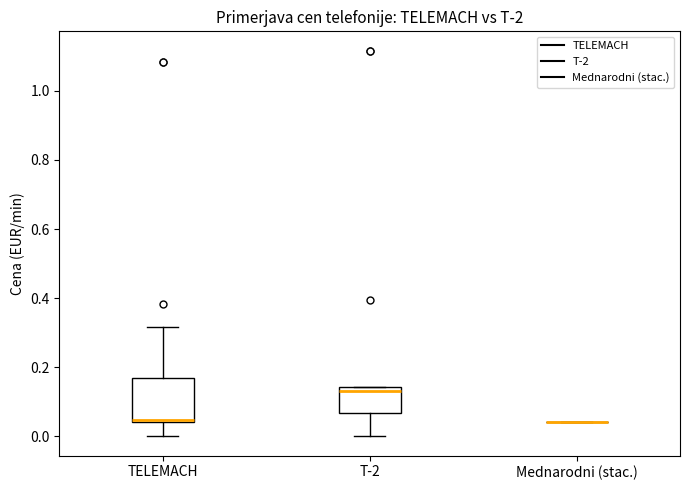

Reading left to right, transcribe this box plot: for each box, give where its median line is, the range the box spans, and where its two whiskers end, as read against the y-axis. The values are not printed on the chart, so give them approximately, as read against the axis.

TELEMACH: median 0.04 (drawn on the box's lower edge), box 0.04 to 0.16, whiskers 0.00 to 0.32
T-2: median 0.14 (just below the box's upper edge), box 0.06 to 0.14, whiskers 0.00 to 0.14
Mednarodni (stac.): box collapsed to a line at 0.04, whiskers 0.04 to 0.04